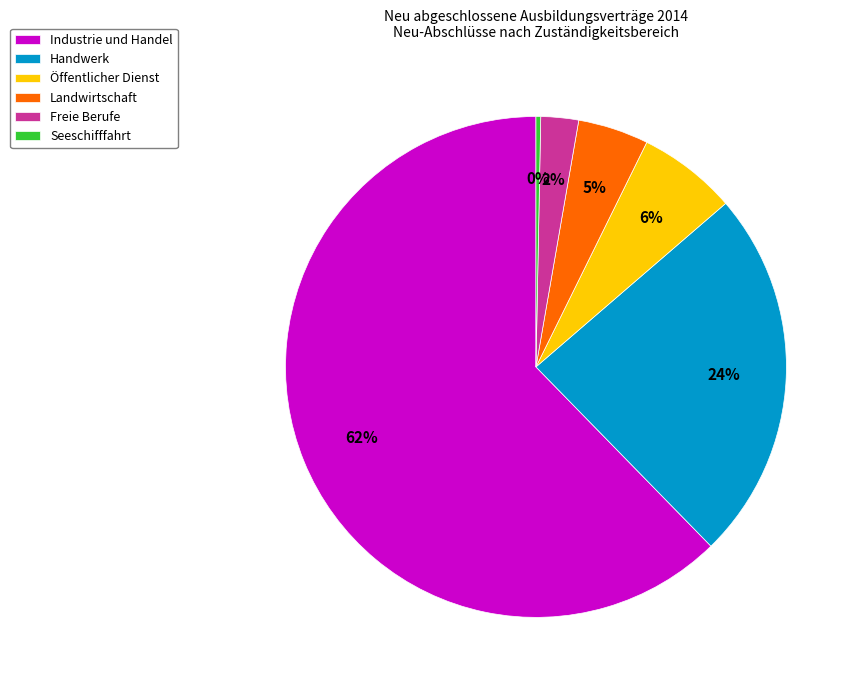

To the nearest percent, what portion does Öffentlicher Dienst represent?

6%